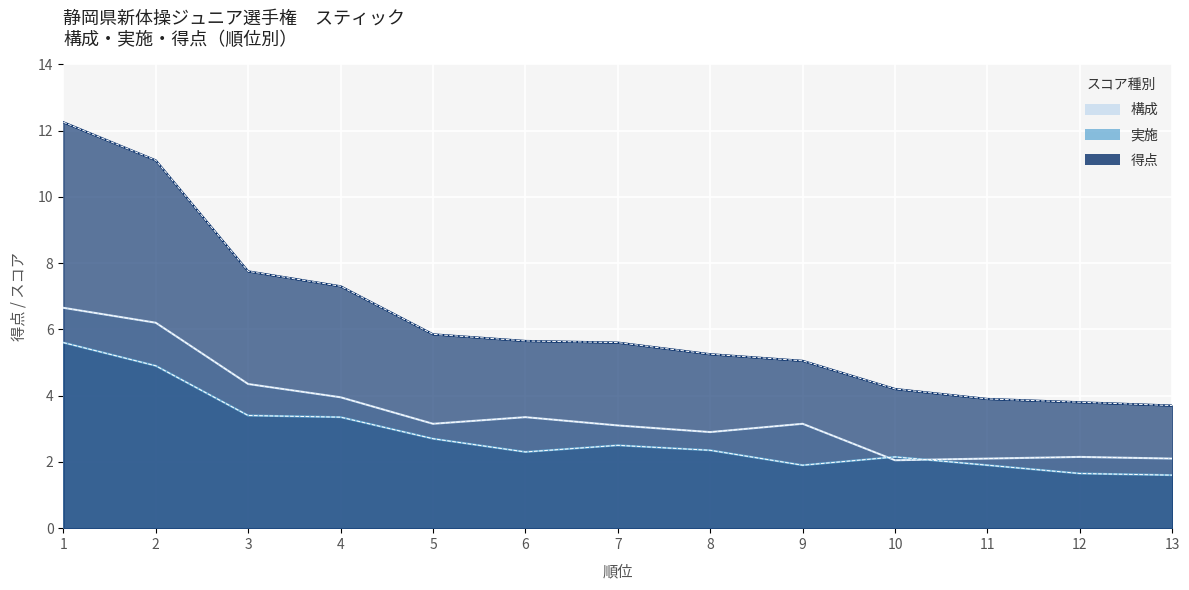

True or false: 得点 and 構成 intersect in this chart.

False